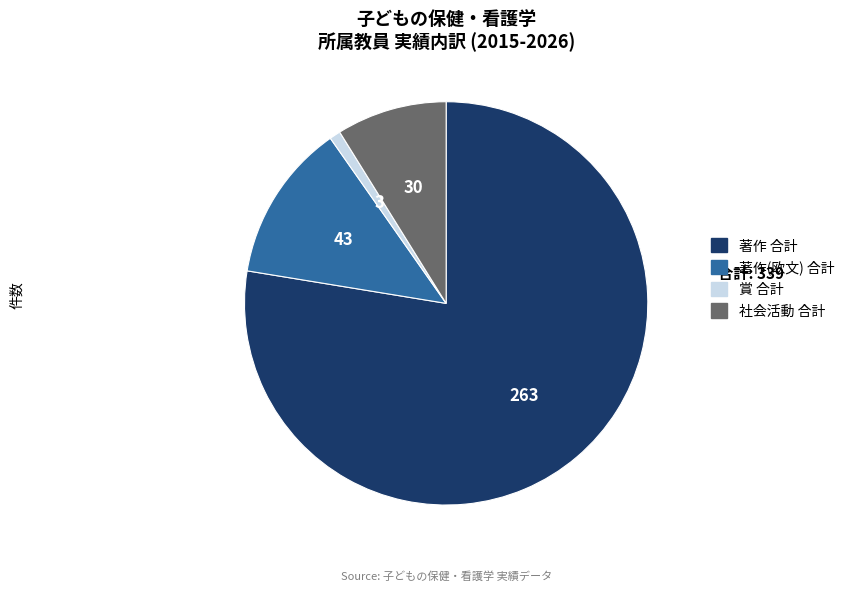

Is there a majority slice in this chart?

Yes